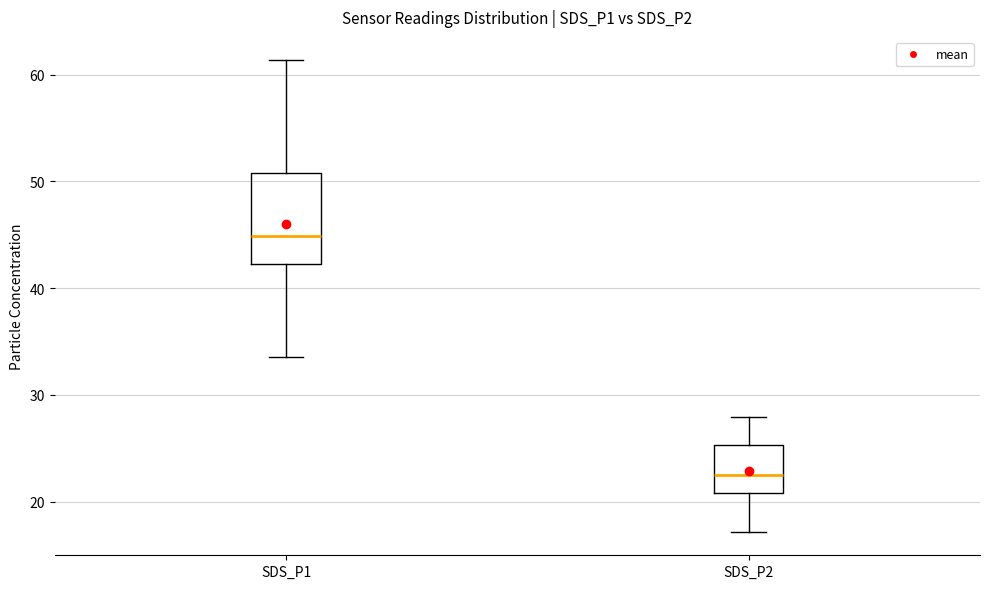

Reading left to right, transcribe this box plot: for each box, give where its median line is, the range the box spans, and where its two whiskers end, as read against the y-axis. The values are not printed on the chart, so give them approximately, as read against the axis.

SDS_P1: median 45, box 42 to 51, whiskers 34 to 61
SDS_P2: median 22, box 21 to 25, whiskers 17 to 28